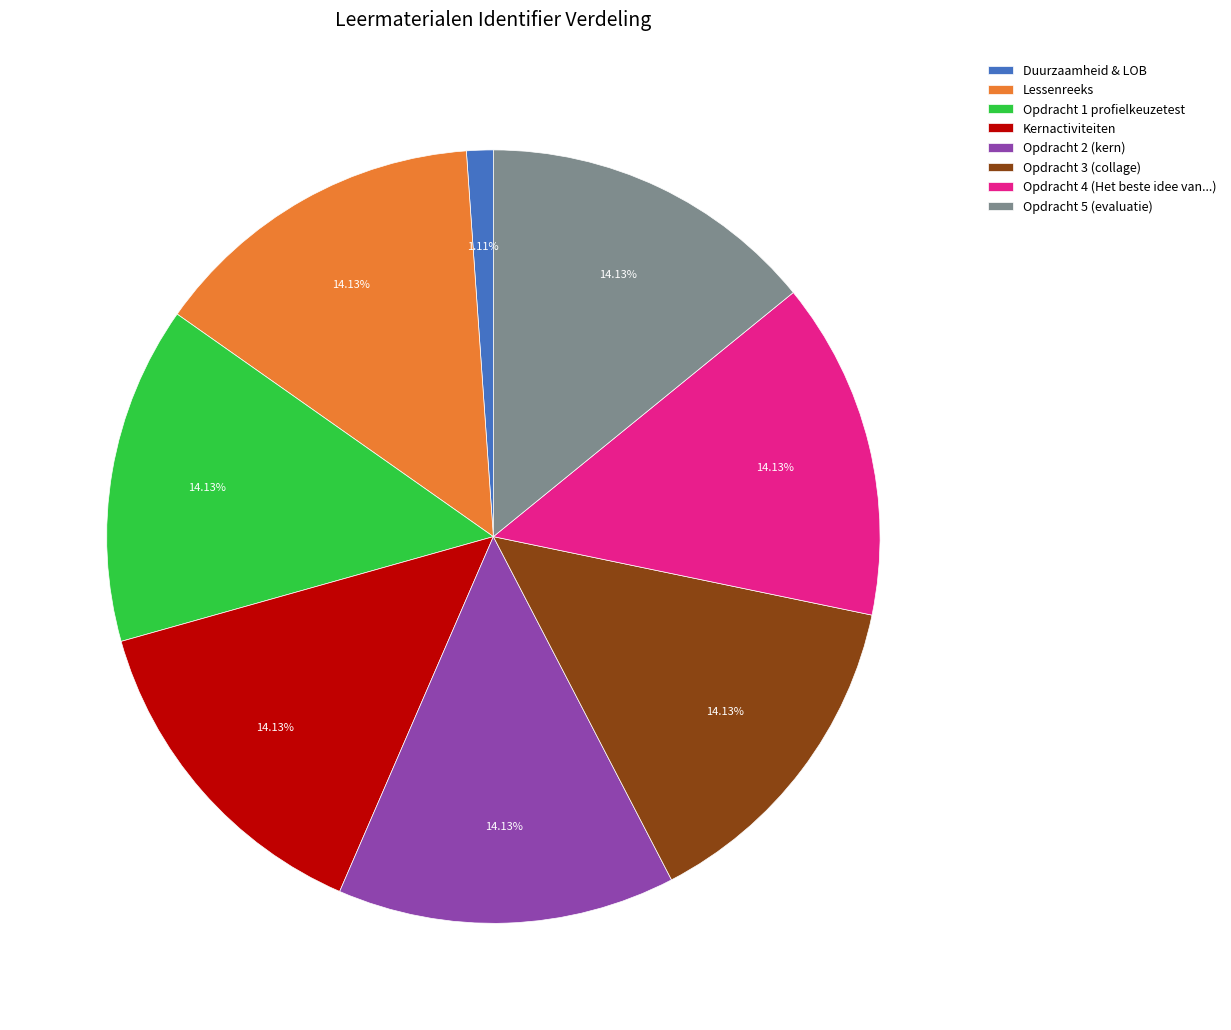

To the nearest percent, what is the difference between the largest and smallest slice percentages?

13%